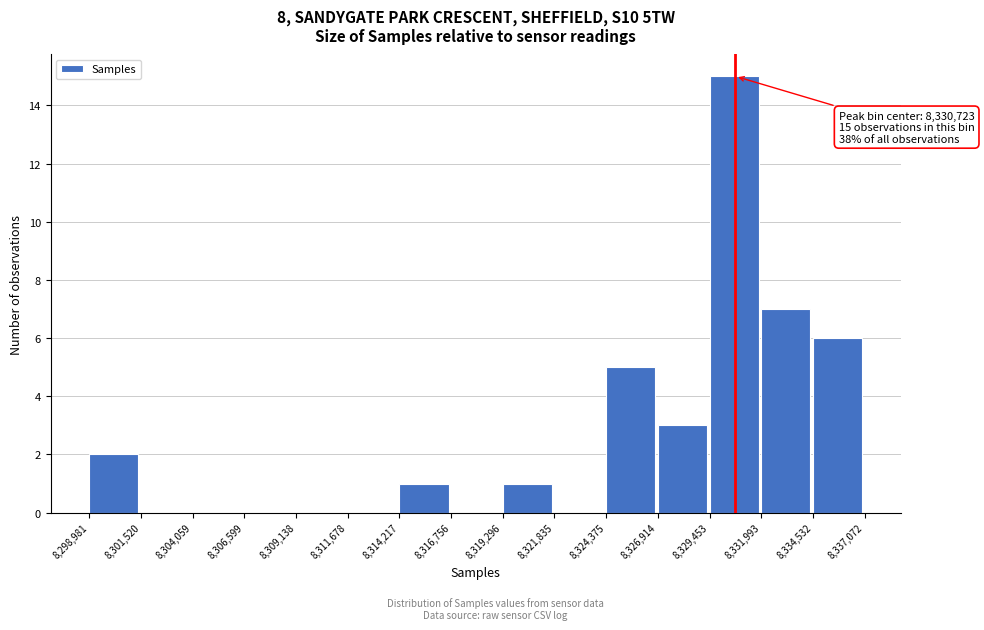

Over which range of the x-axis is the bar tallest?

8,329,453 to 8,331,993